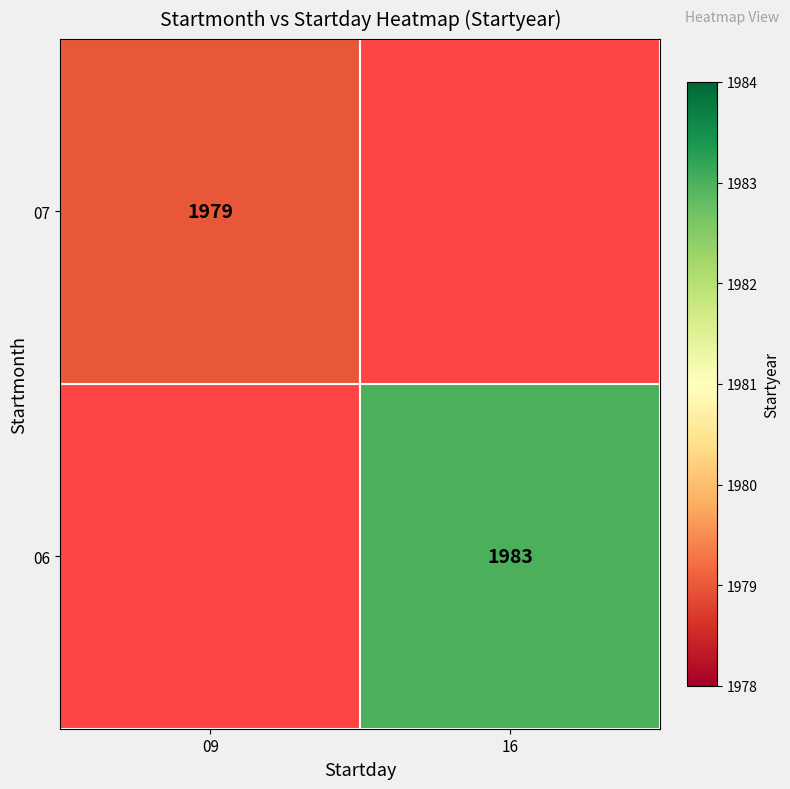

How many series are shown in this chart?

2